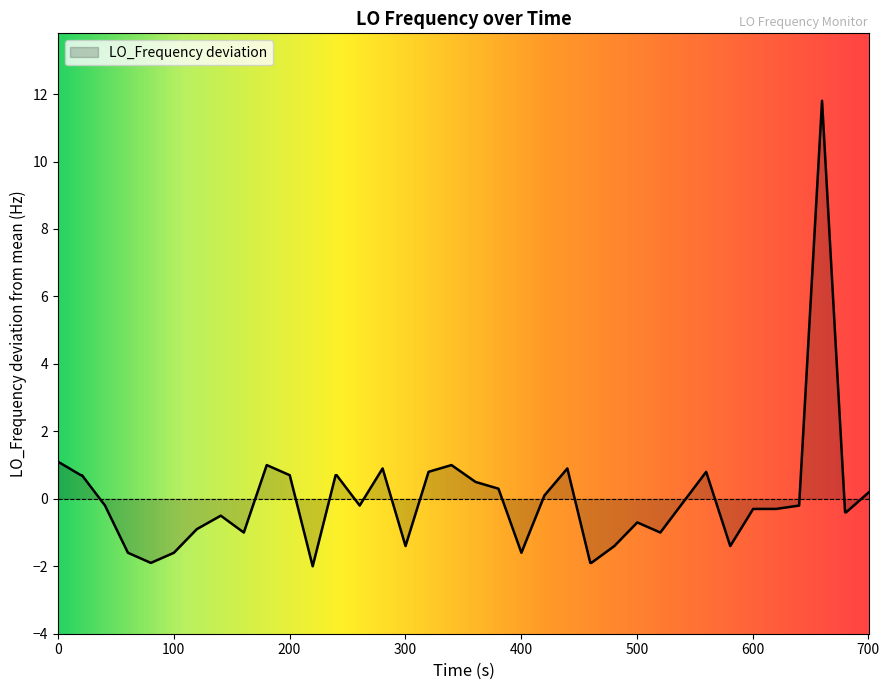

What is the greatest value displayed?

11.8